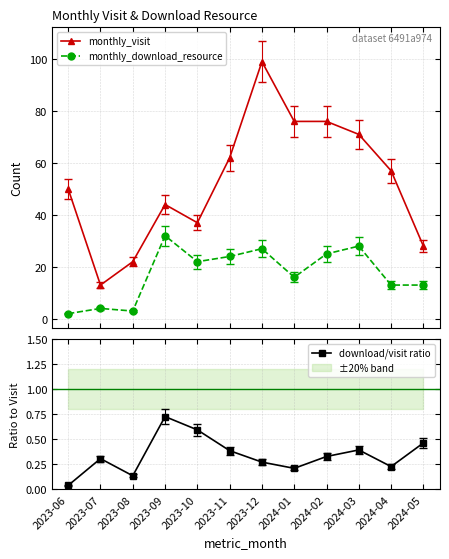

Which series has the largest range (max minus min)?

monthly_visit